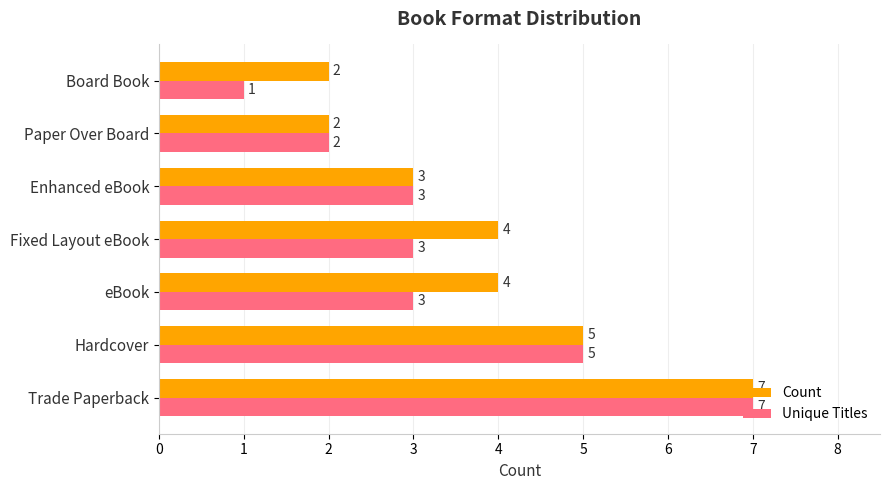

What is the total value across all series at Hardcover?

10